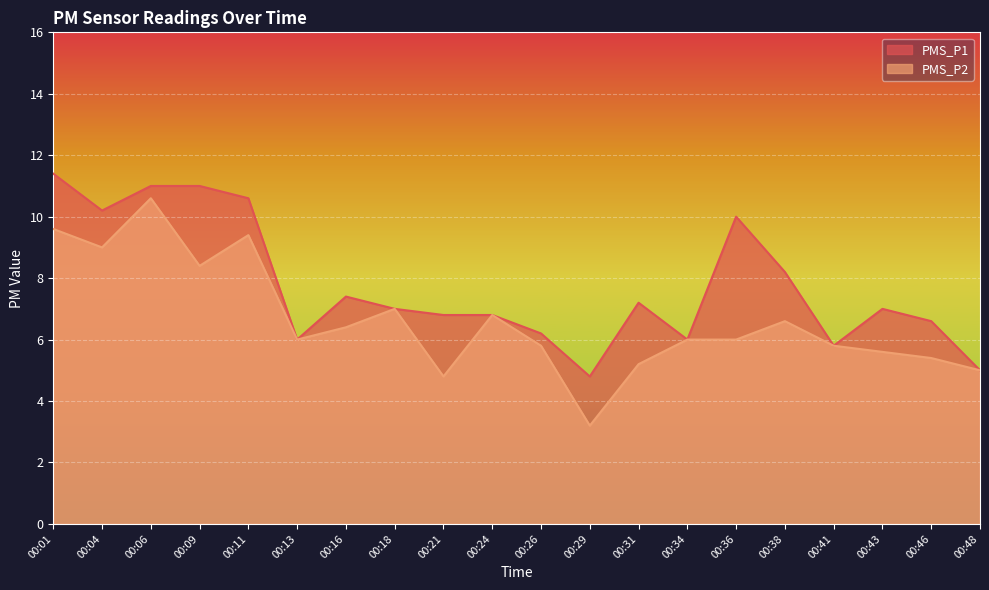

Reading left to right, list all the values displayed in this chart.

PMS_P1: 00:01=11.4	00:04=10.2	00:06=11.0	00:09=11.0	00:11=10.6	00:13=6.0	00:16=7.4	00:18=7.0	00:21=6.8	00:24=6.8	00:26=6.2	00:29=4.8	00:31=7.2	00:34=6.0	00:36=10.0	00:38=8.2	00:41=5.8	00:43=7.0	00:46=6.6	00:48=5.0
PMS_P2: 00:01=9.6	00:04=9.0	00:06=10.6	00:09=8.4	00:11=9.4	00:13=6.0	00:16=6.4	00:18=7.0	00:21=4.8	00:24=6.8	00:26=5.8	00:29=3.2	00:31=5.2	00:34=6.0	00:36=6.0	00:38=6.6	00:41=5.8	00:43=5.6	00:46=5.4	00:48=5.0